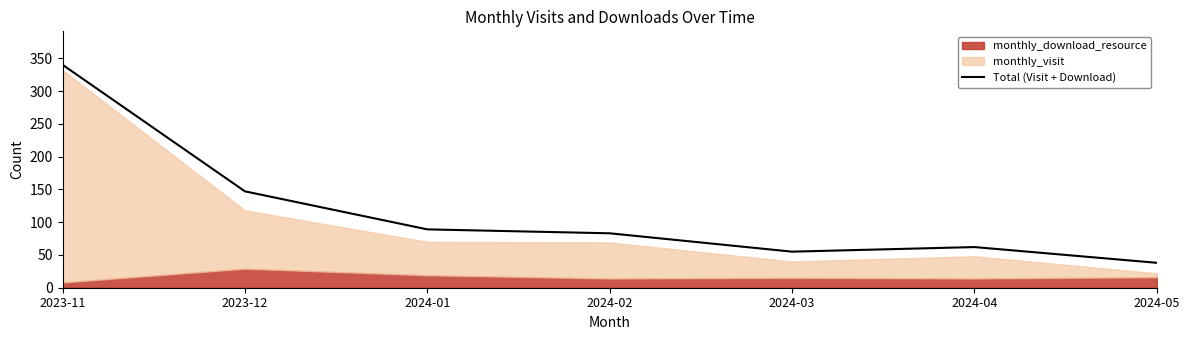

How many data points does each series have?

7